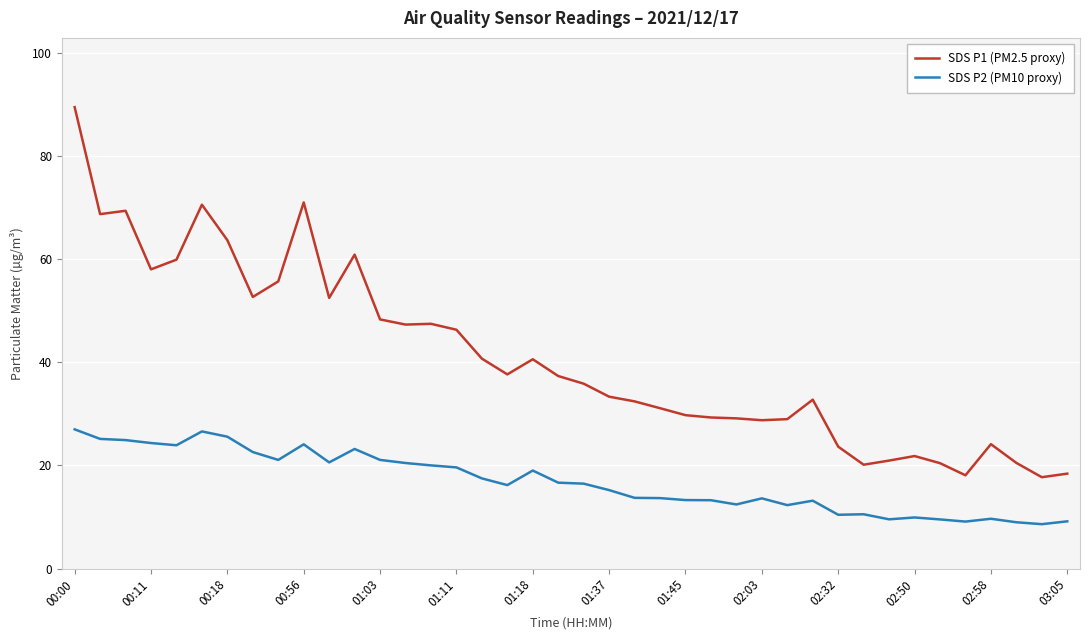

True or false: SDS P2 (PM10 proxy) and SDS P1 (PM2.5 proxy) cross at least once.

False